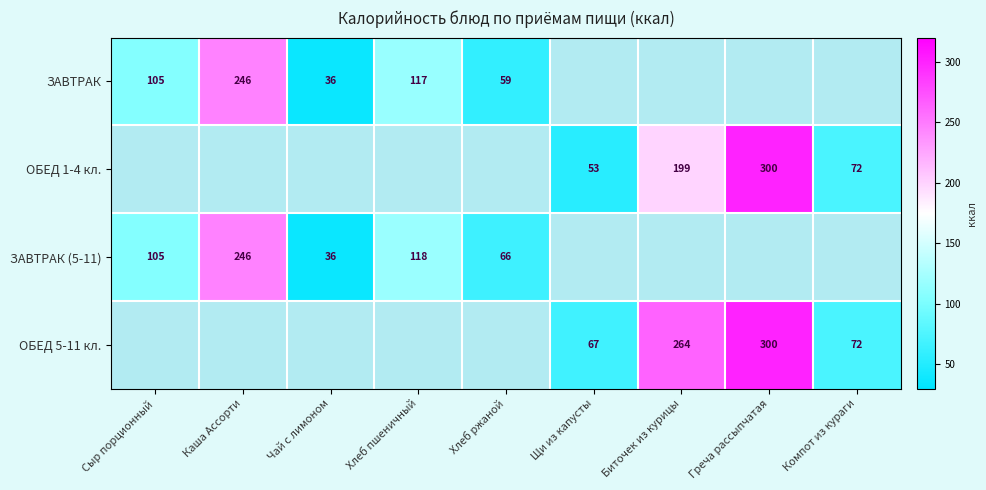

Is it true that ОБЕД 5-11 кл. equals 90 at Щи из капусты?

False